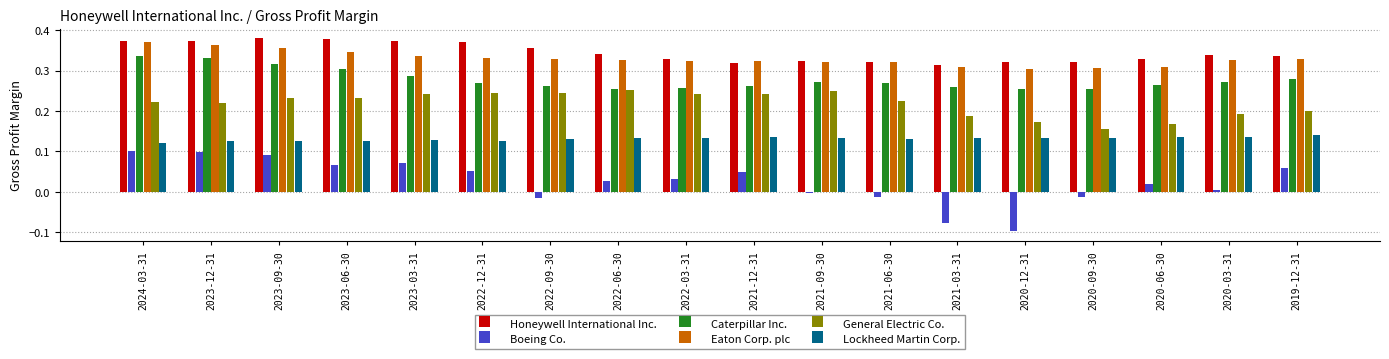

How many values in the Boeing Co. series exceed 0?

12